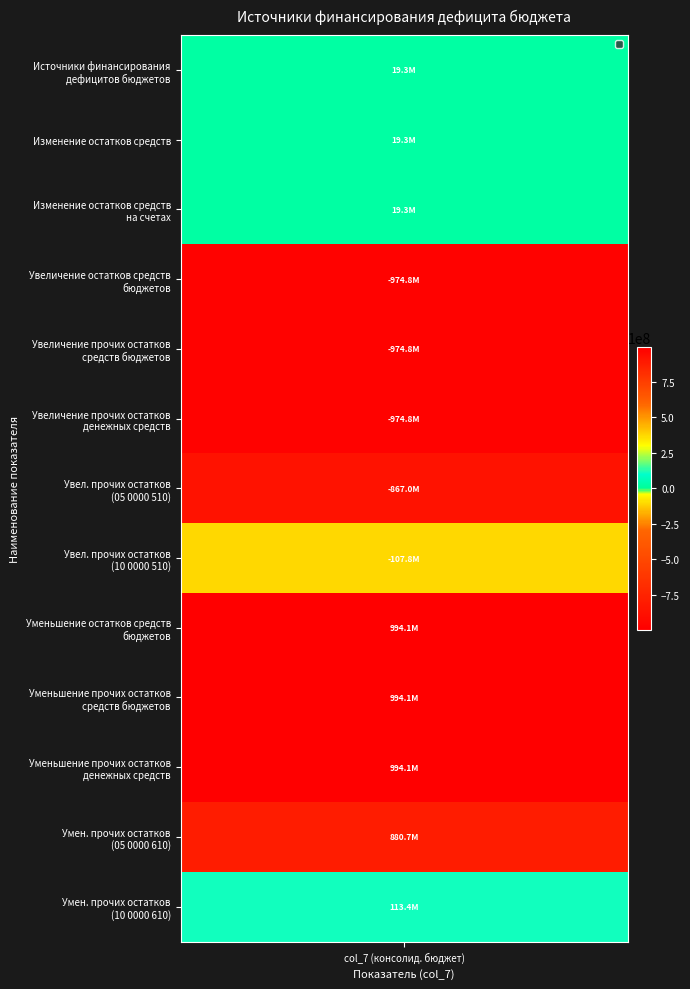

Between 6 and 1, which is larger?

1